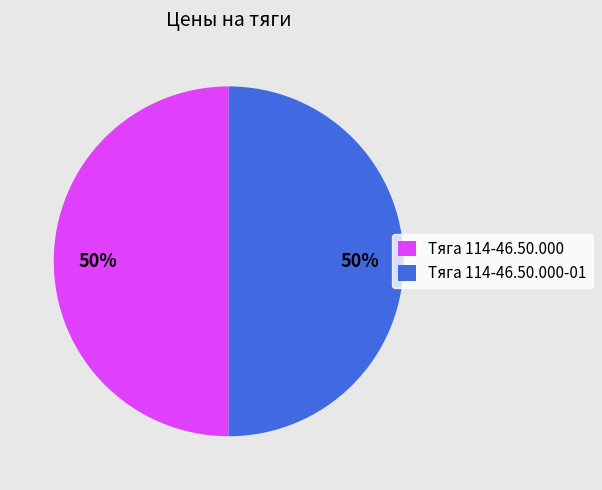

What is the ratio of the value at Тяга 114-46.50.000 to the value at Тяга 114-46.50.000-01?

1.0